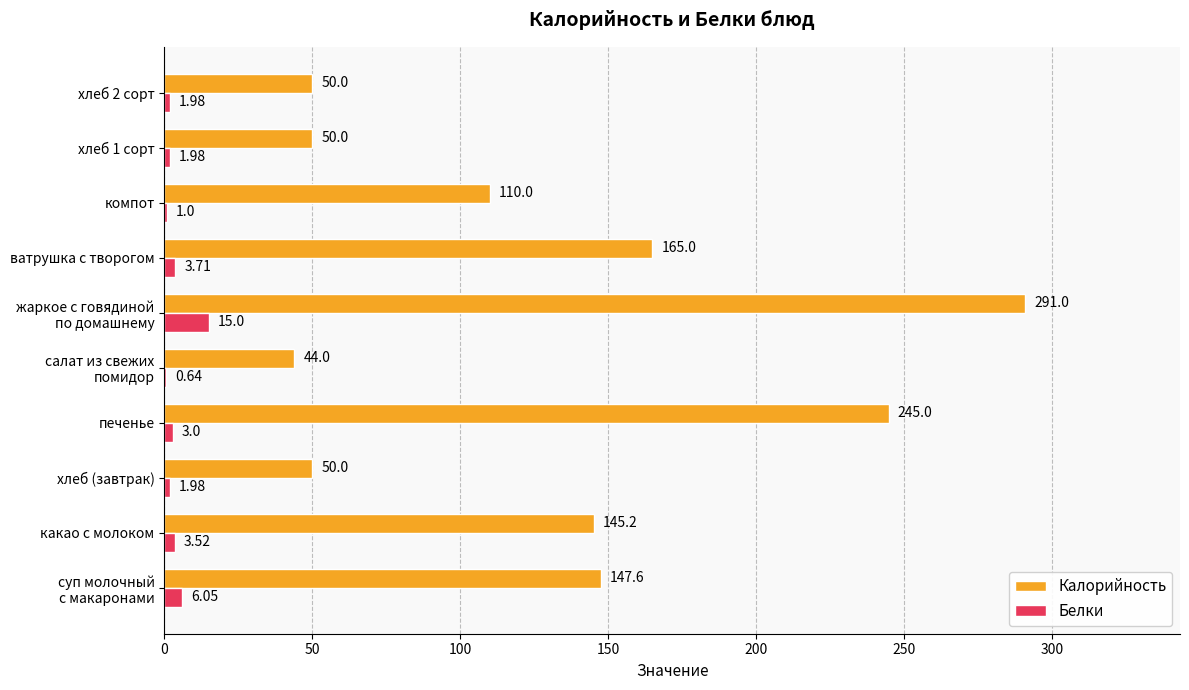

What are all the series names shown in the legend?

Калорийность, Белки